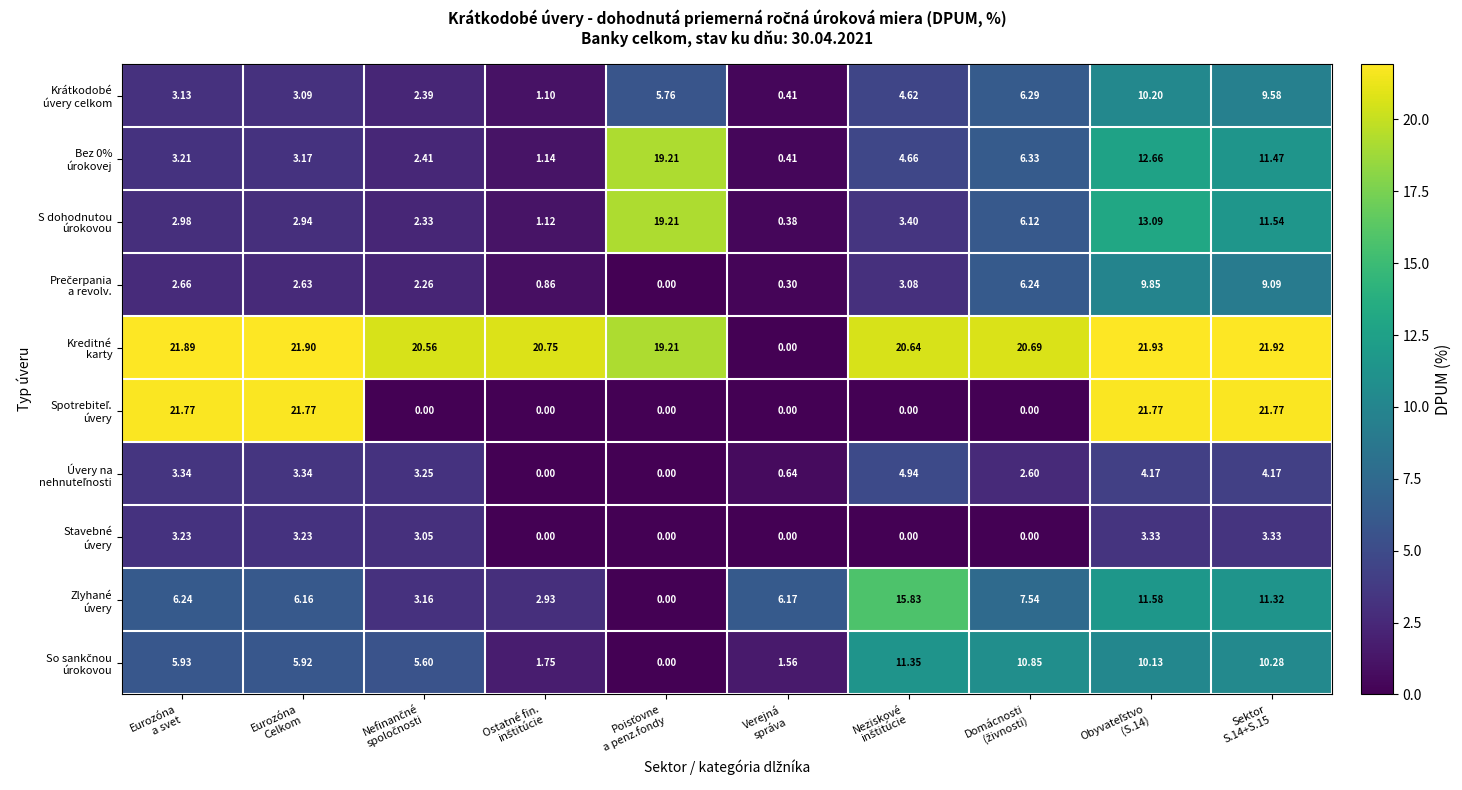

Count the number of data series in this chart.

10